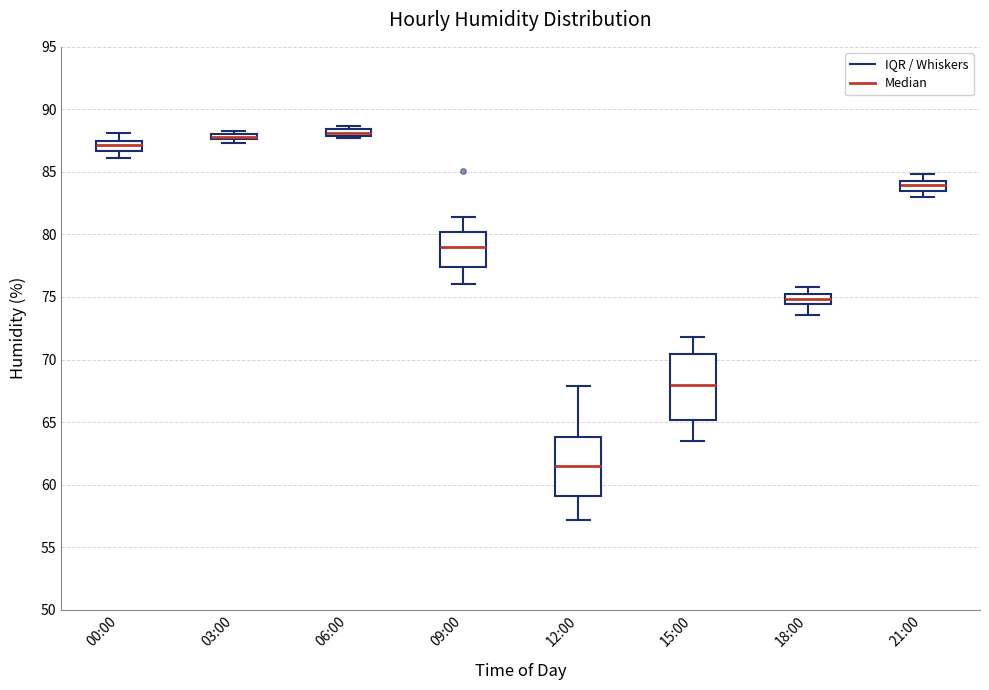

Where is the upper edge of the box for 18:00 on the y-axis? The values are not printed on the chart, so give them approximately, as read against the axis.

75.0